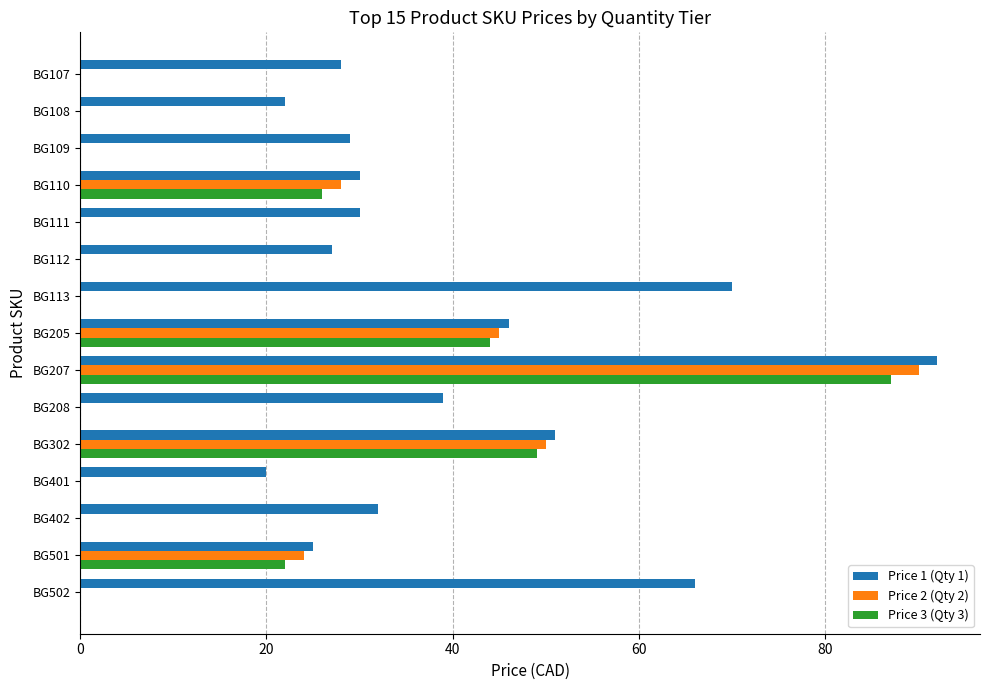

What is the maximum value shown in the chart?

92.0